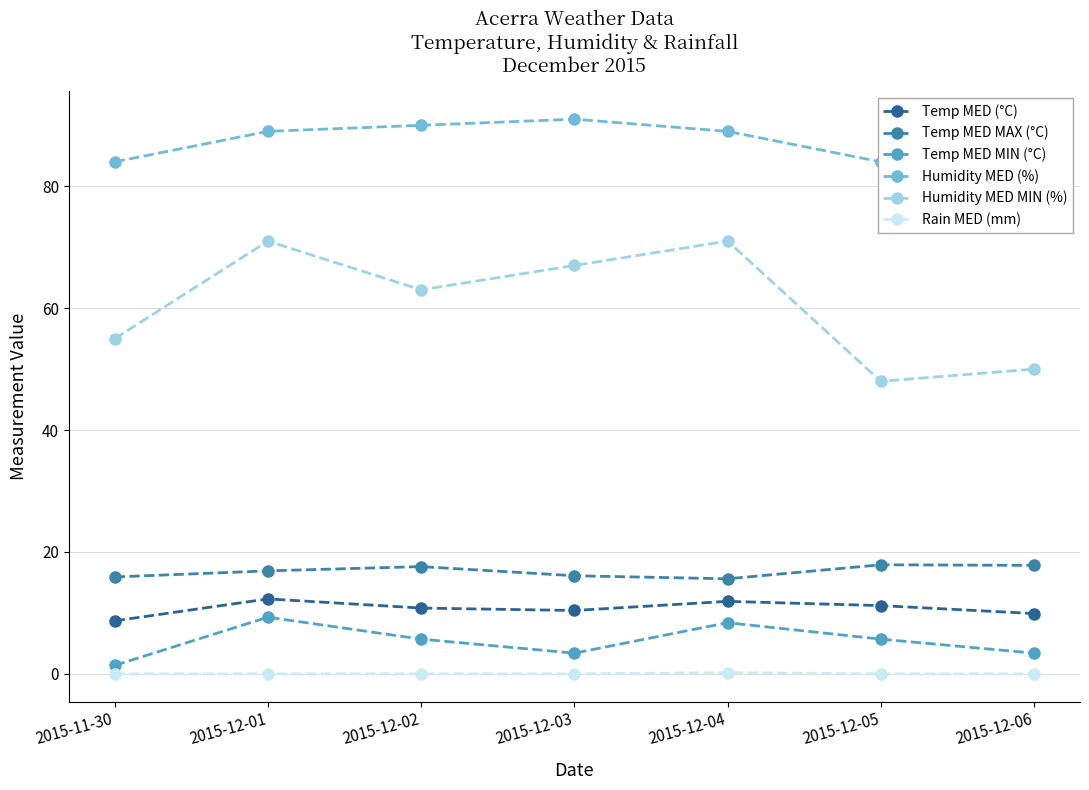

True or false: Humidity MED MIN (%) and Temp MED (°C) cross at least once.

False